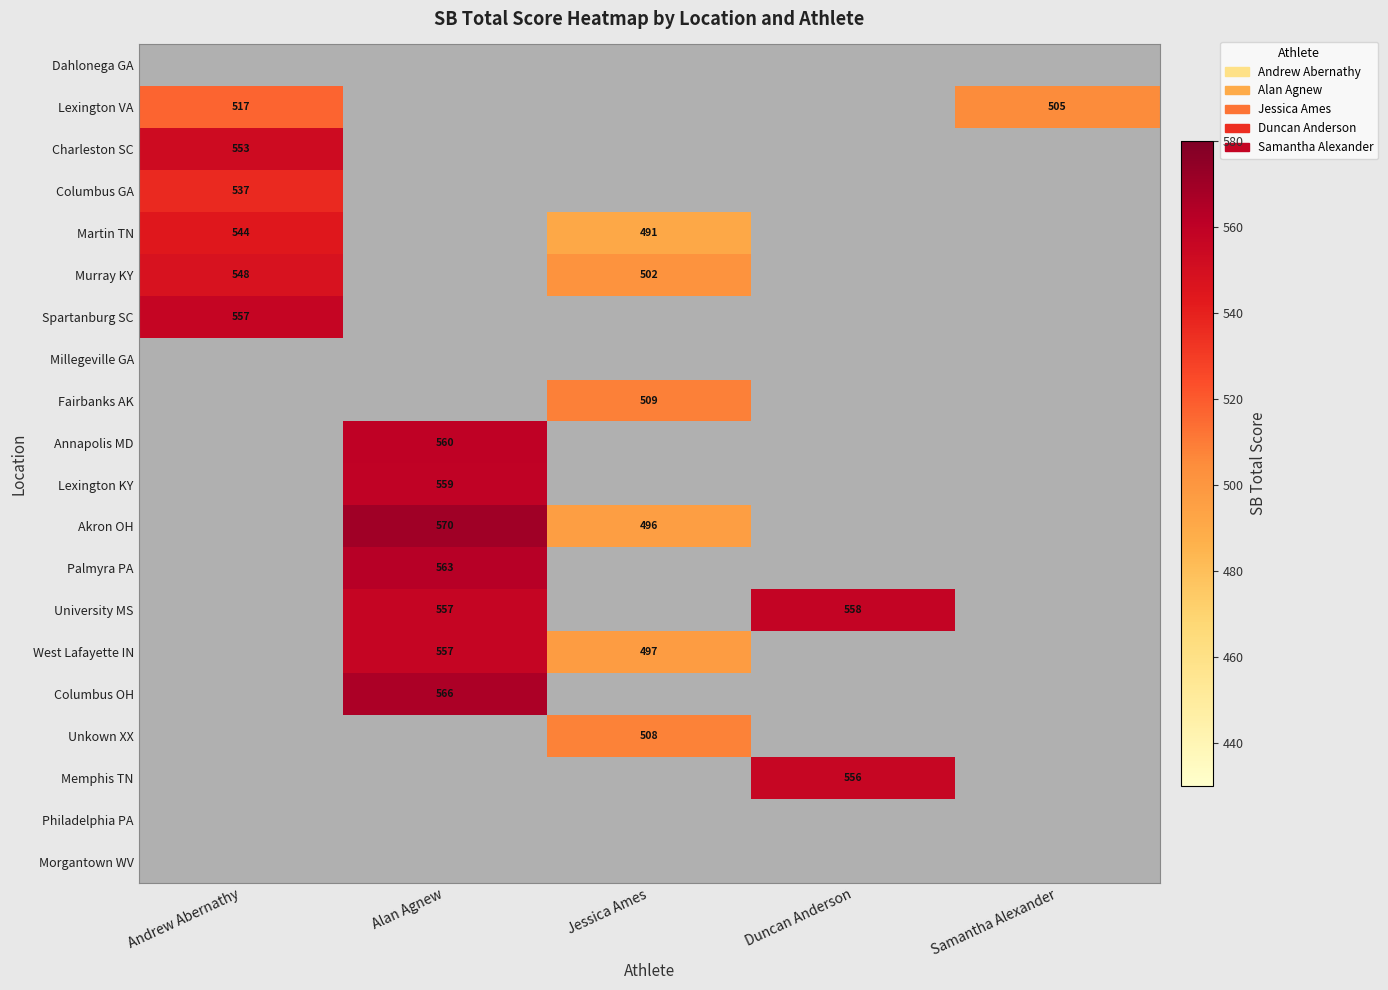

The value of Columbus OH at Alan Agnew is 227. True or false?

False